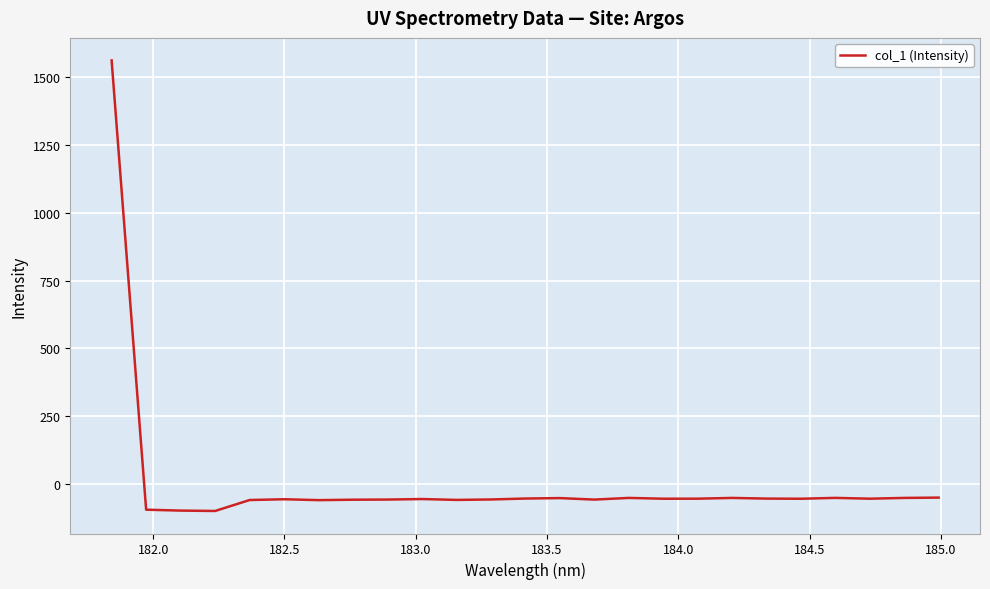

What is the minimum value shown in the chart?

-100.5